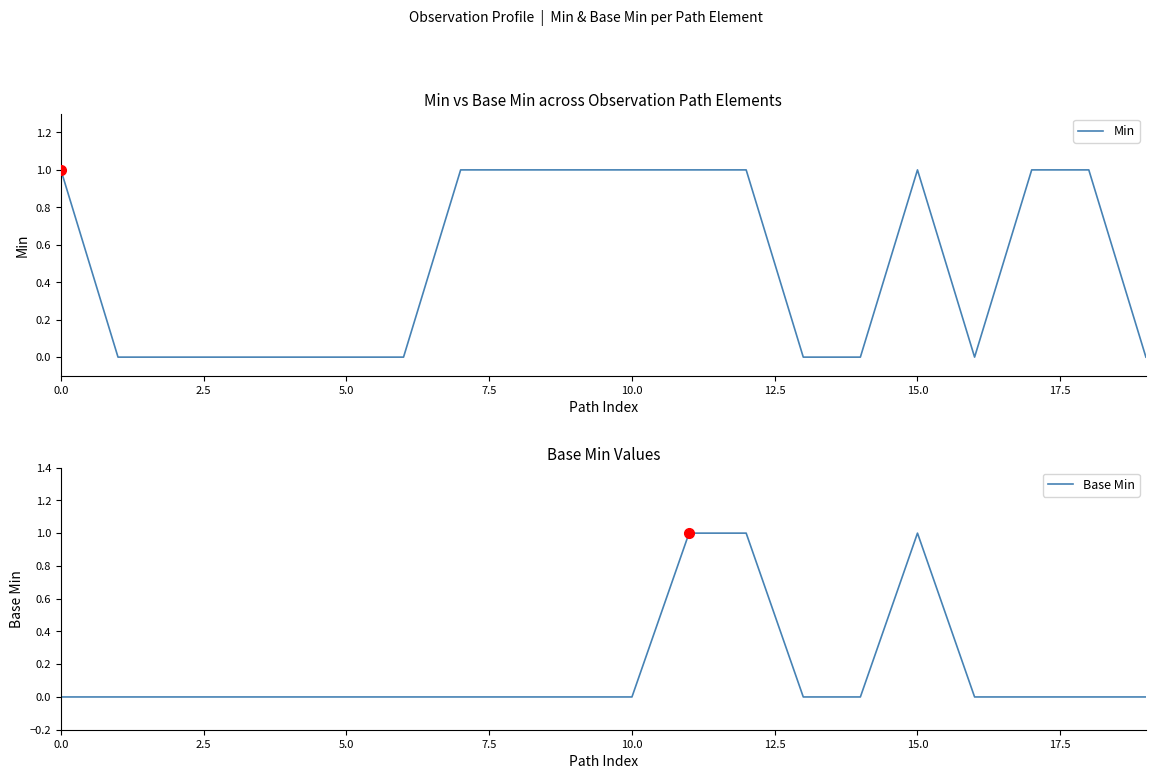

What is the difference between the maximum and minimum values in the Base Min series?

1